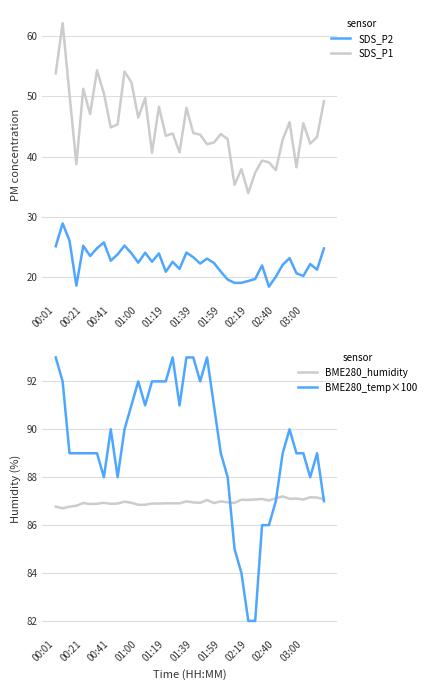

Where does the SDS_P2 series first go above 22?

00:01